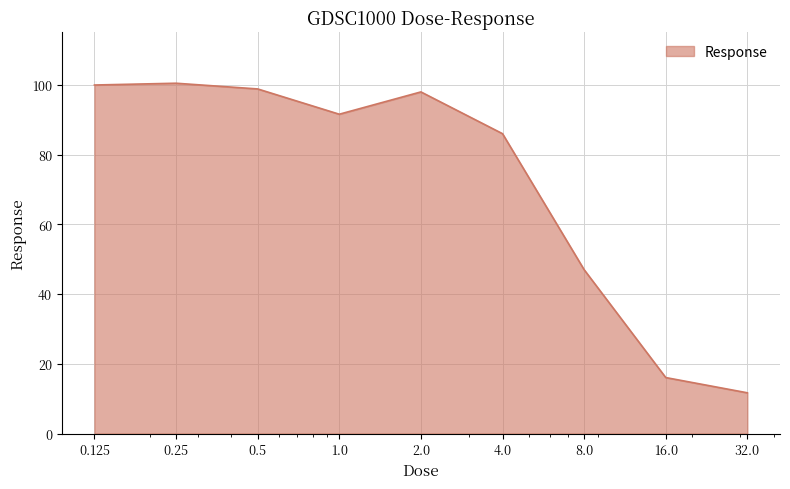

What is the minimum value shown in the chart?

11.7